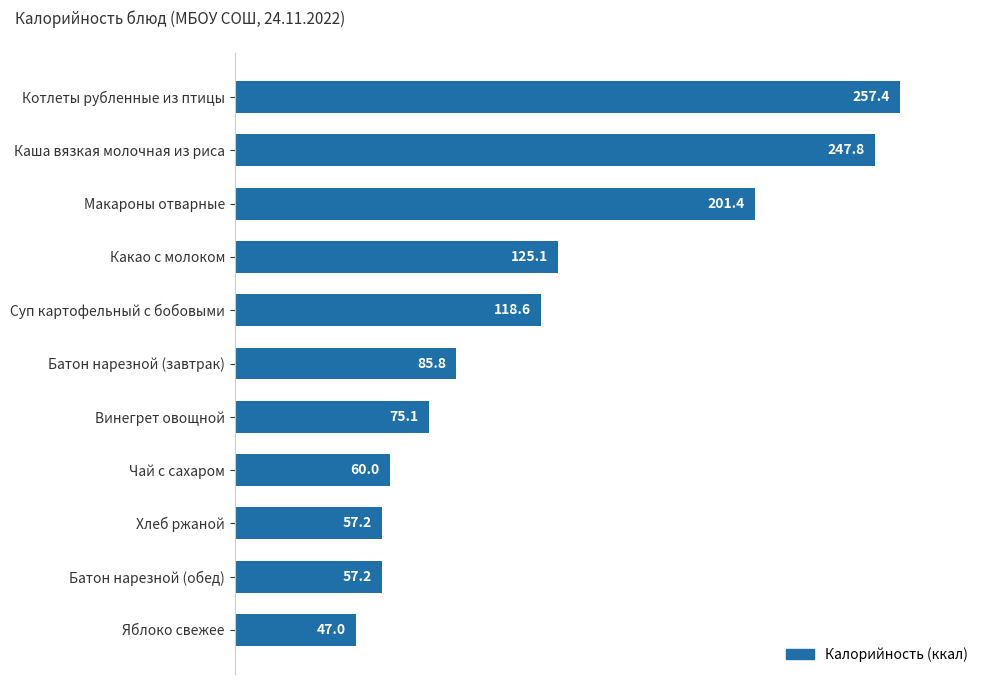

Which category has the highest value across all series?

Котлеты рубленные из птицы